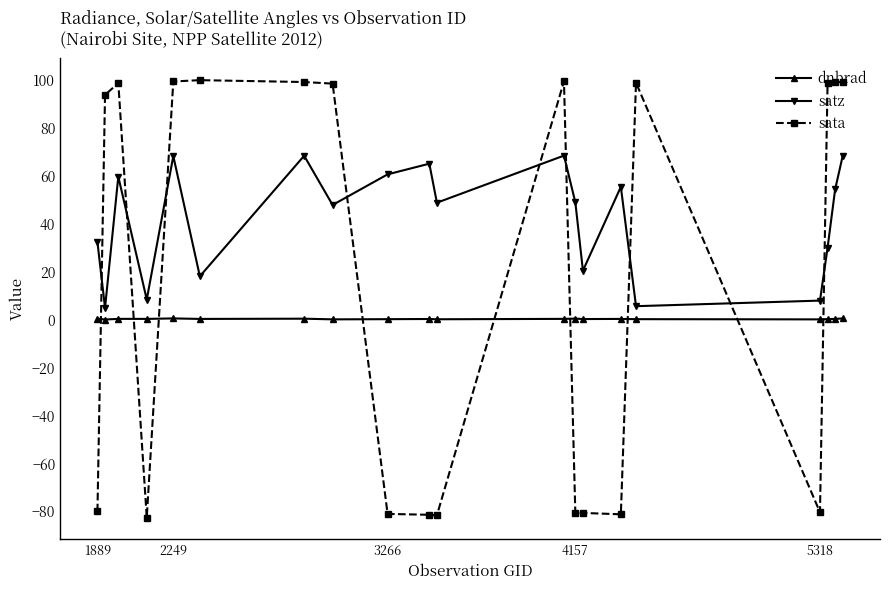

Does the chart have visible grid lines?

No